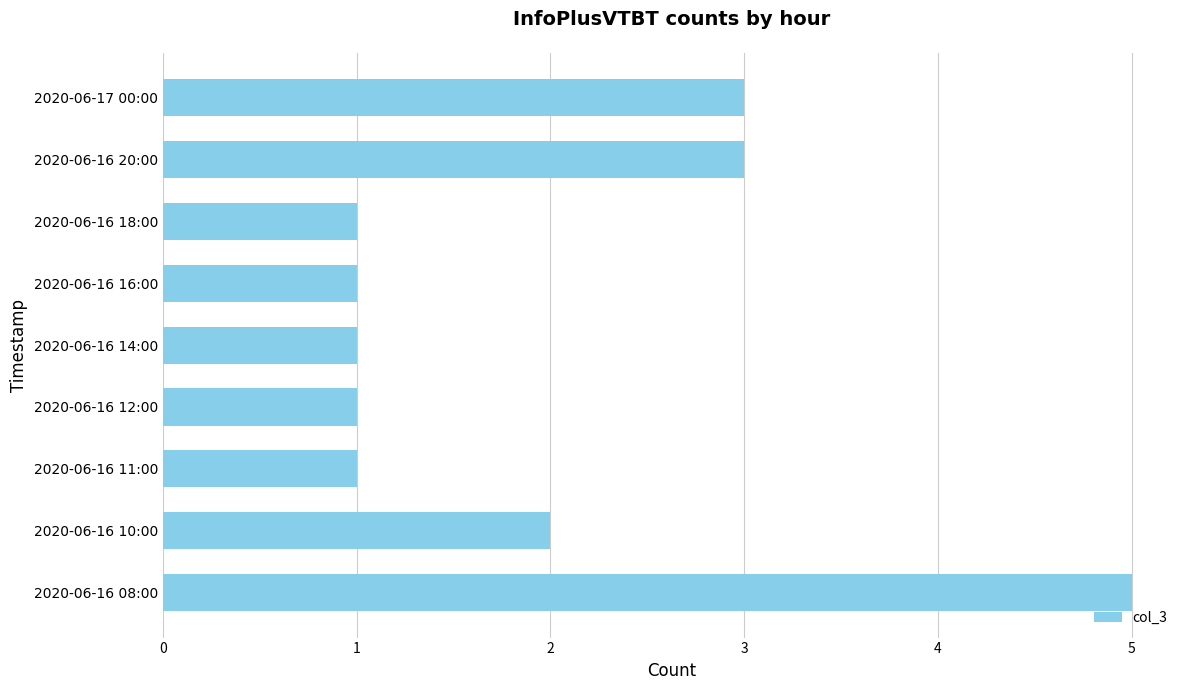

Which label corresponds to the largest value in the chart?

2020-06-16 08:00